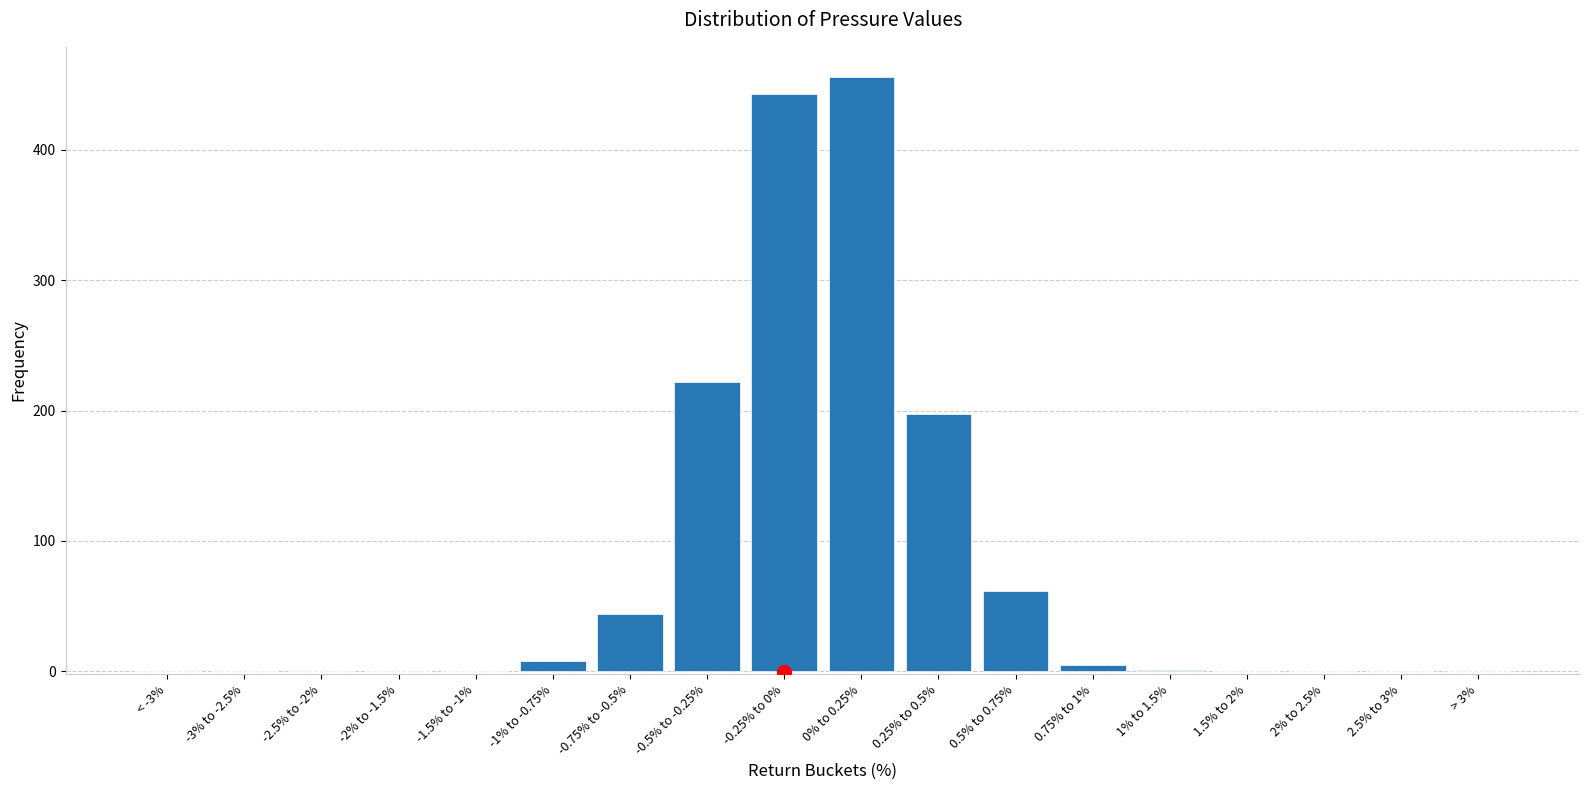

What is the greatest value displayed?

456